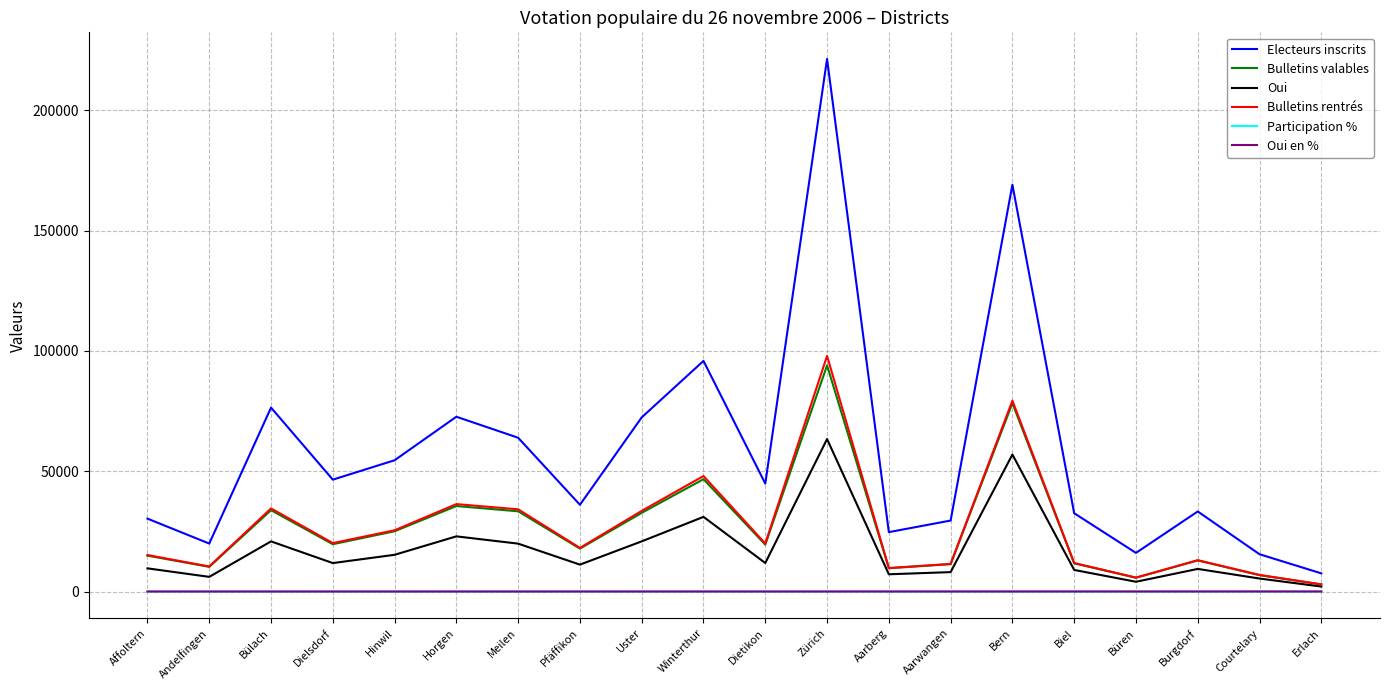

At which label is Electeurs inscrits closest to 114461?

Winterthur